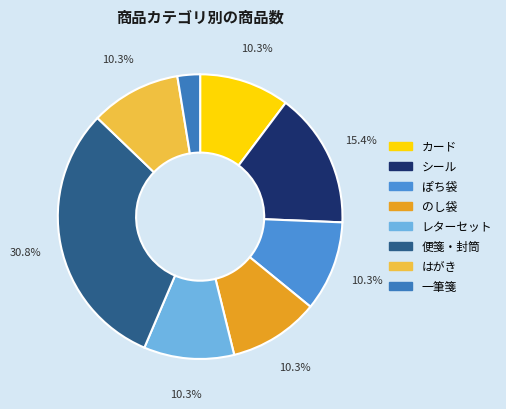

How many slices are in this pie chart?

8